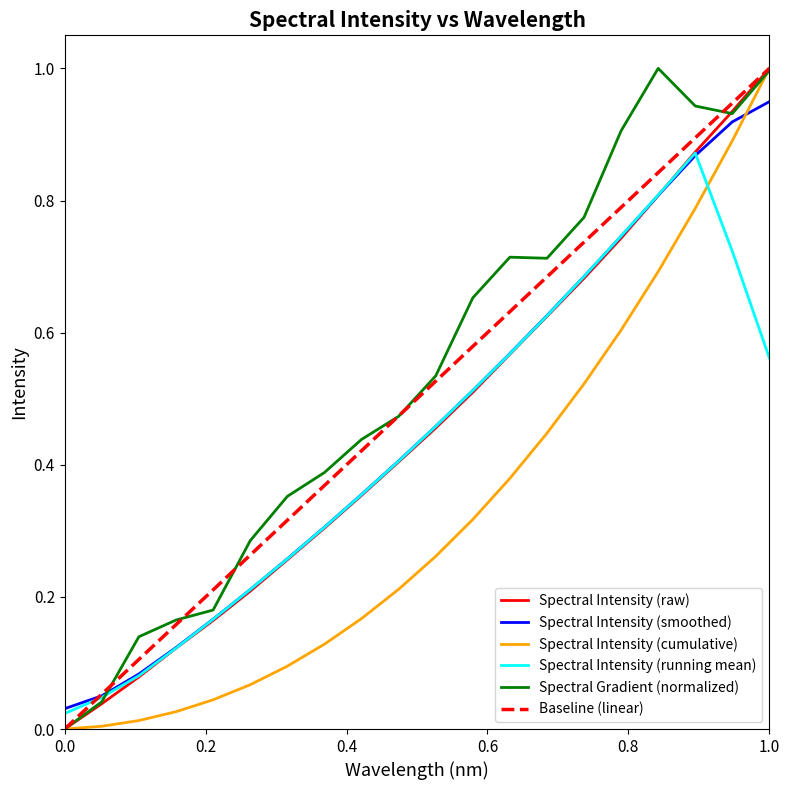

Does the chart have visible grid lines?

No